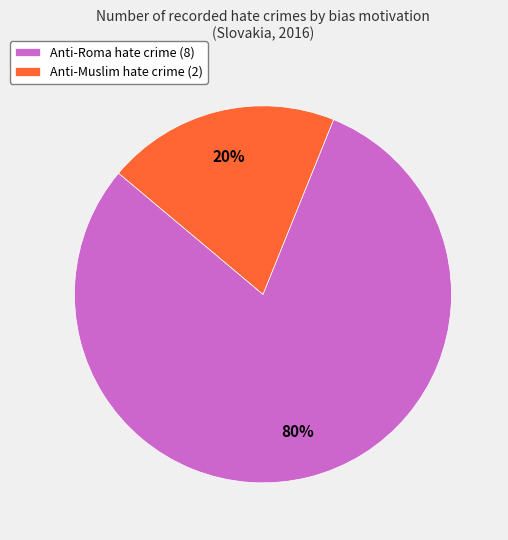

To the nearest percent, what is the difference between the largest and smallest slice percentages?

60%